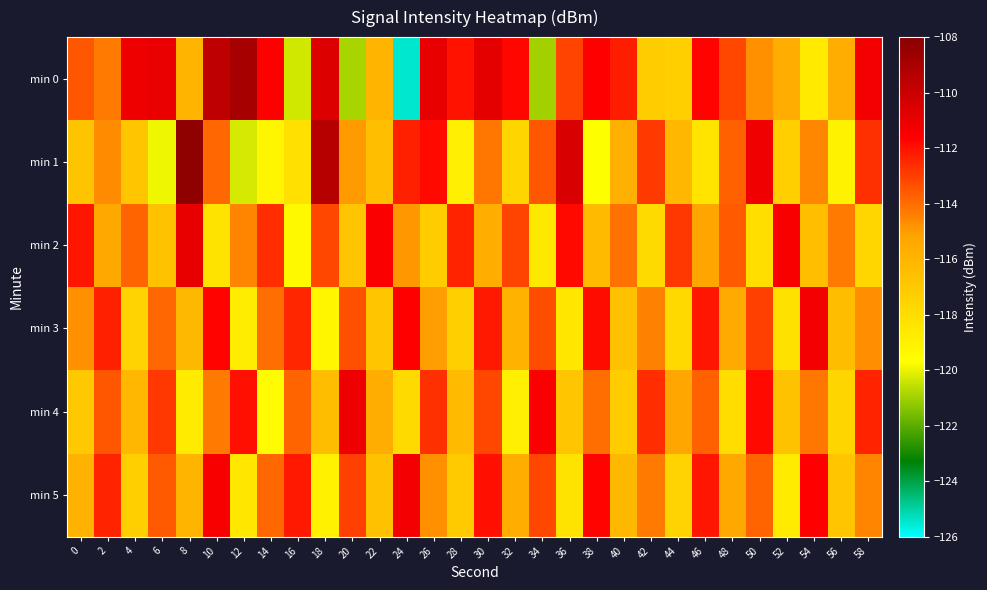

List the series in order of their peak value, lowest first.

min 3, min 5, min 4, min 2, min 0, min 1